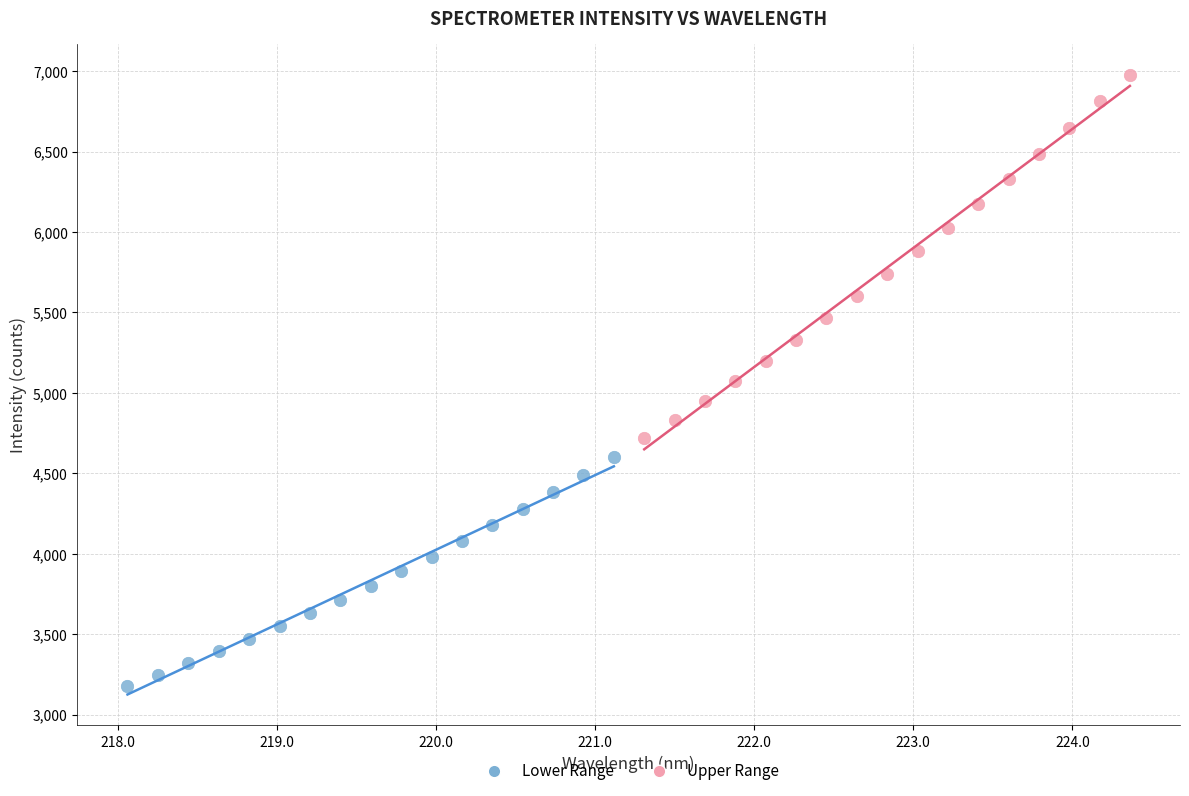

Which series reaches the minimum Y coordinate?

Lower Range